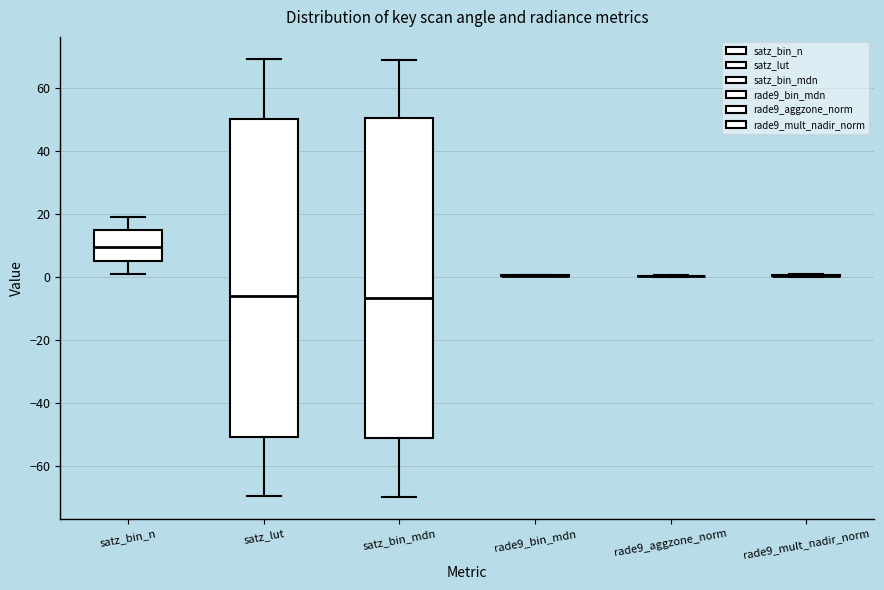

Reading left to right, read every box against the y-axis: the position of its median line, the range the box covers, and the ends of its whiskers. The values are not printed on the chart, so give them approximately, as read against the axis.

satz_bin_n: median 10, box 6 to 16, whiskers 2 to 20
satz_lut: median -6, box -50 to 50, whiskers -70 to 70
satz_bin_mdn: median -6, box -52 to 50, whiskers -70 to 70
rade9_bin_mdn: box collapsed to a line at 0, whiskers 0 to 0
rade9_aggzone_norm: box collapsed to a line at 0, whiskers 0 to 0
rade9_mult_nadir_norm: box collapsed to a line at 0, whiskers 0 to 0